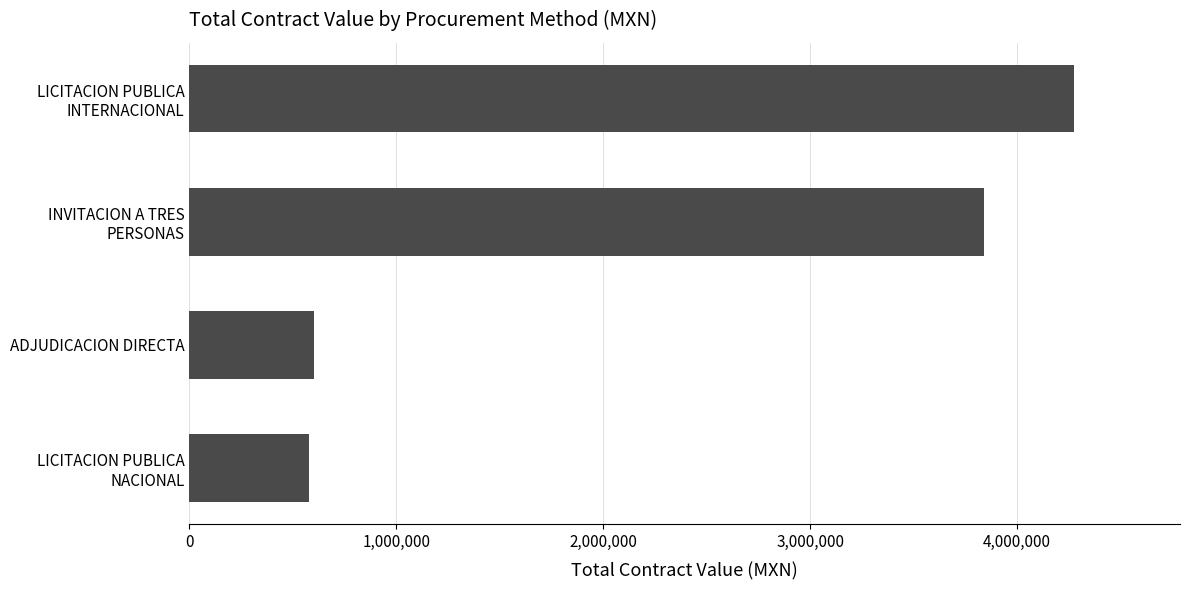

Which label corresponds to the largest value in the chart?

LICITACION PUBLICA
INTERNACIONAL